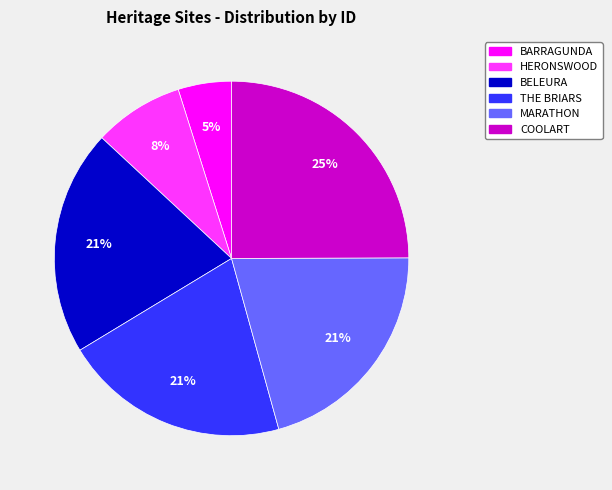

Count the number of slices in the pie.

6